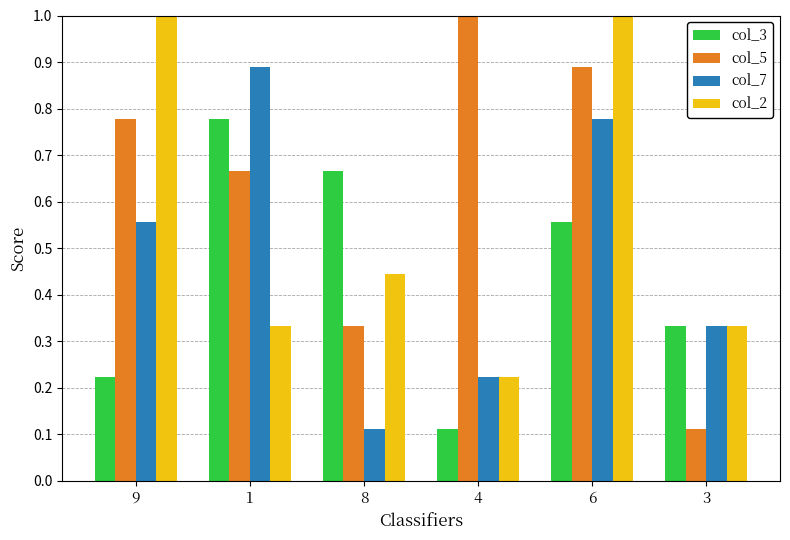

The col_5 series shows 0.7 at 4. True or false?

False